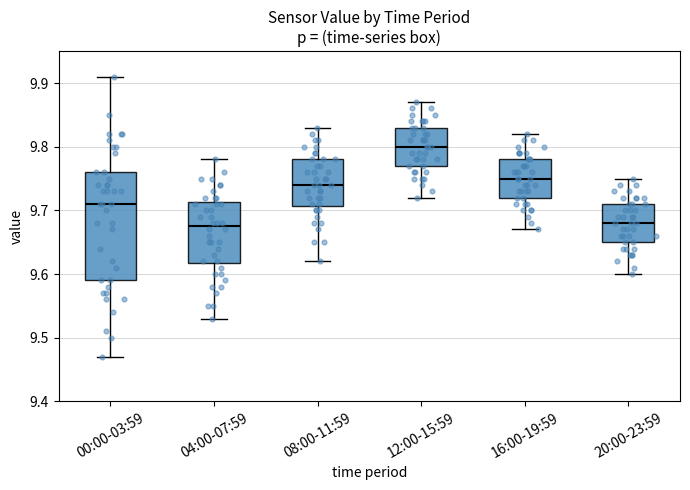

Reading left to right, read every box against the y-axis: the position of its median line, the range the box covers, and the ends of its whiskers. The values are not printed on the chart, so give them approximately, as read against the axis.

00:00-03:59: median 9.71, box 9.59 to 9.76, whiskers 9.47 to 9.91
04:00-07:59: median 9.68, box 9.62 to 9.71, whiskers 9.53 to 9.78
08:00-11:59: median 9.74, box 9.71 to 9.78, whiskers 9.62 to 9.83
12:00-15:59: median 9.80, box 9.77 to 9.83, whiskers 9.72 to 9.87
16:00-19:59: median 9.75, box 9.72 to 9.78, whiskers 9.67 to 9.82
20:00-23:59: median 9.68, box 9.65 to 9.71, whiskers 9.60 to 9.75